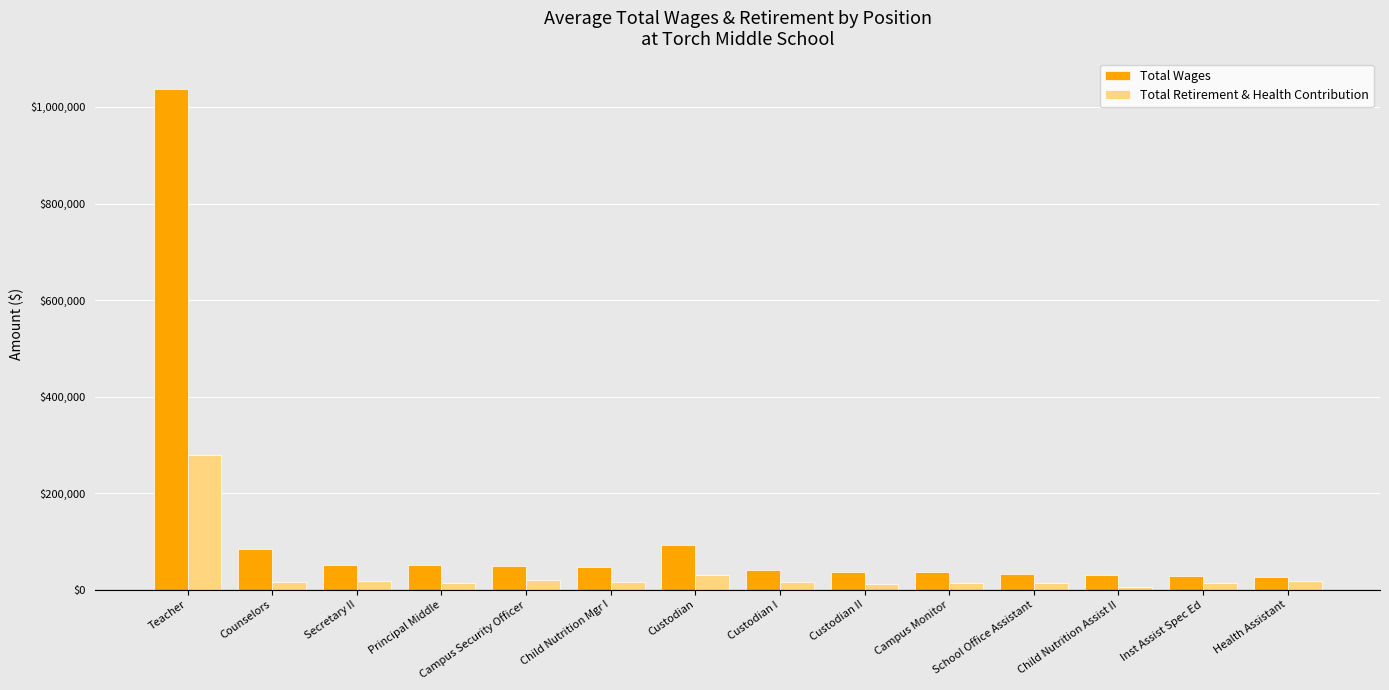

The Total Wages series shows 40323 at Custodian I. True or false?

True